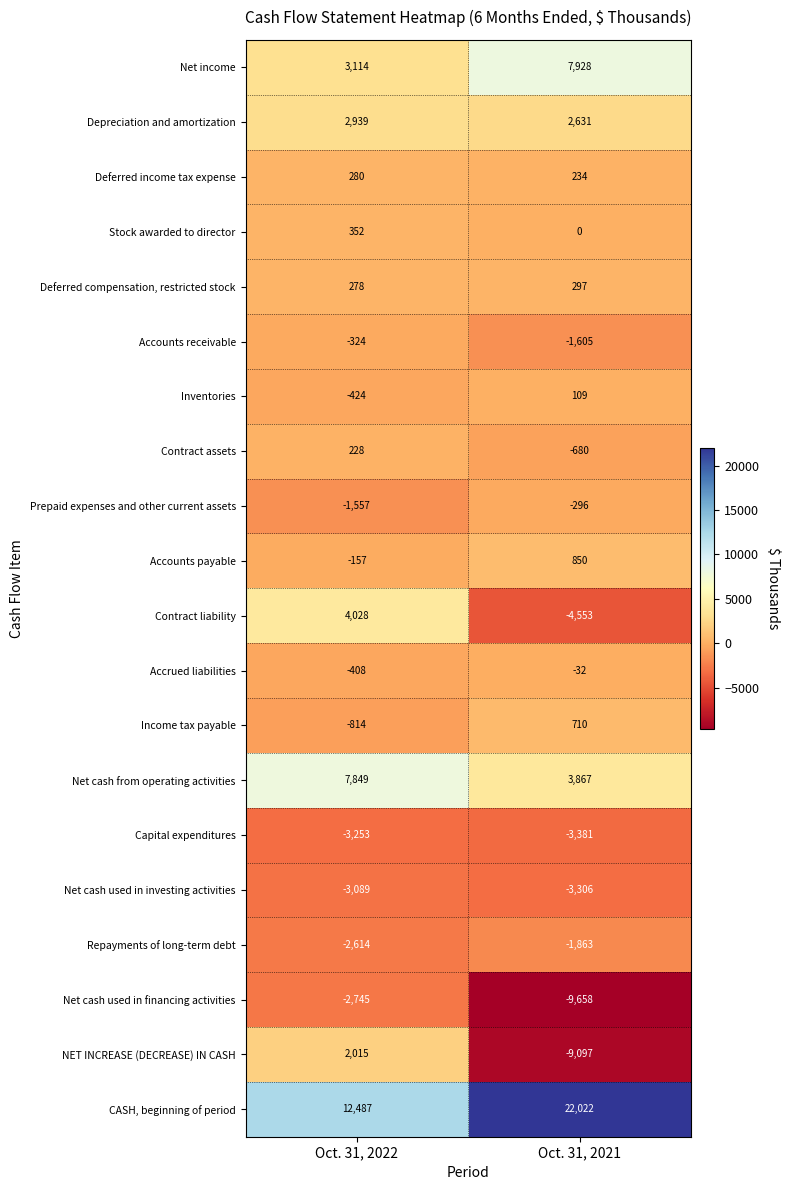

Which series has the largest total across all categories?

CASH, beginning of period